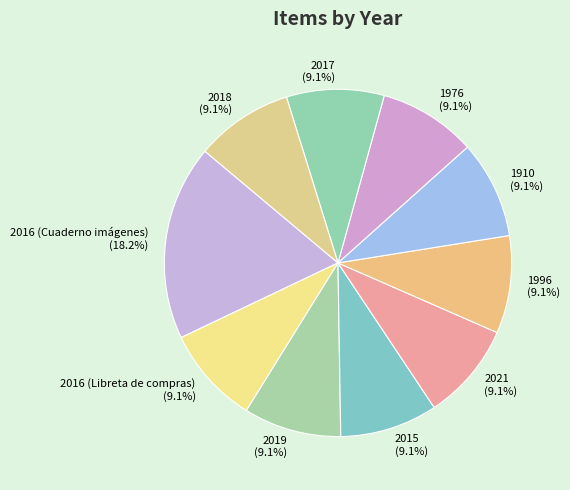

What is the ratio of the value at 2016 (Libreta de compras) to the value at 2021?

1.0